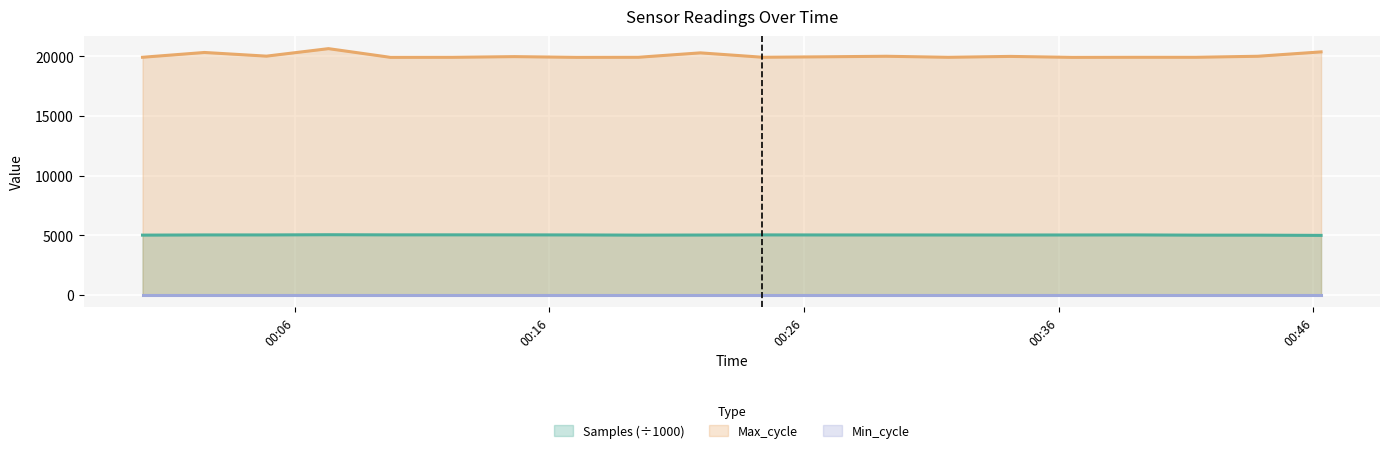

At which category does the chart reach its peak across all series?

2022/12/04 00:07:20